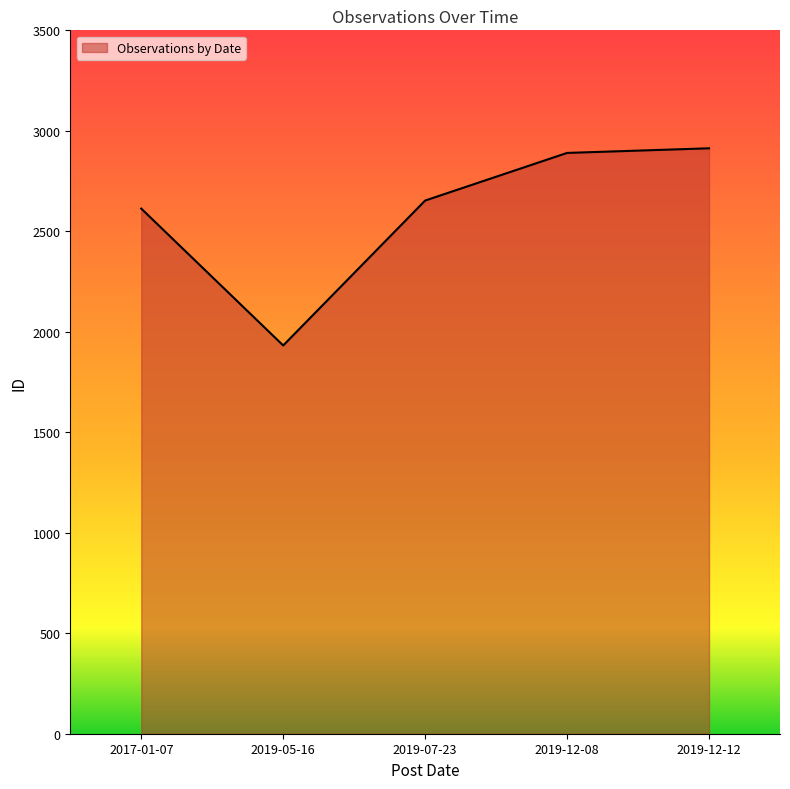

The chart shows a value of 2890 at 2019-12-08. True or false?

True